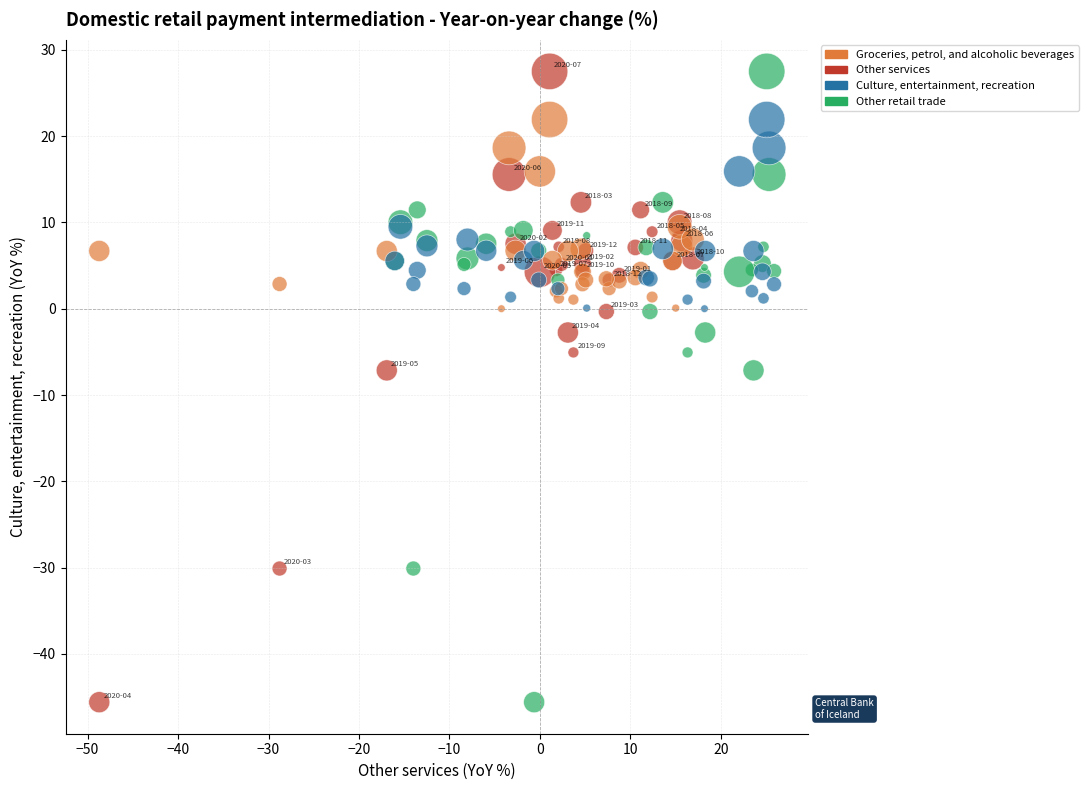

What are all the series names shown in the legend?

Groceries, petrol, and alcoholic beverages, Other services, Culture, entertainment, recreation, Other retail trade